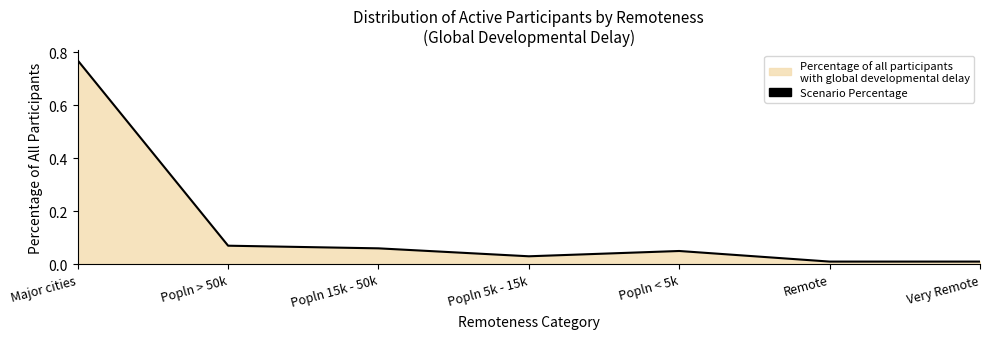

What position from the left is Popln < 5k?

5